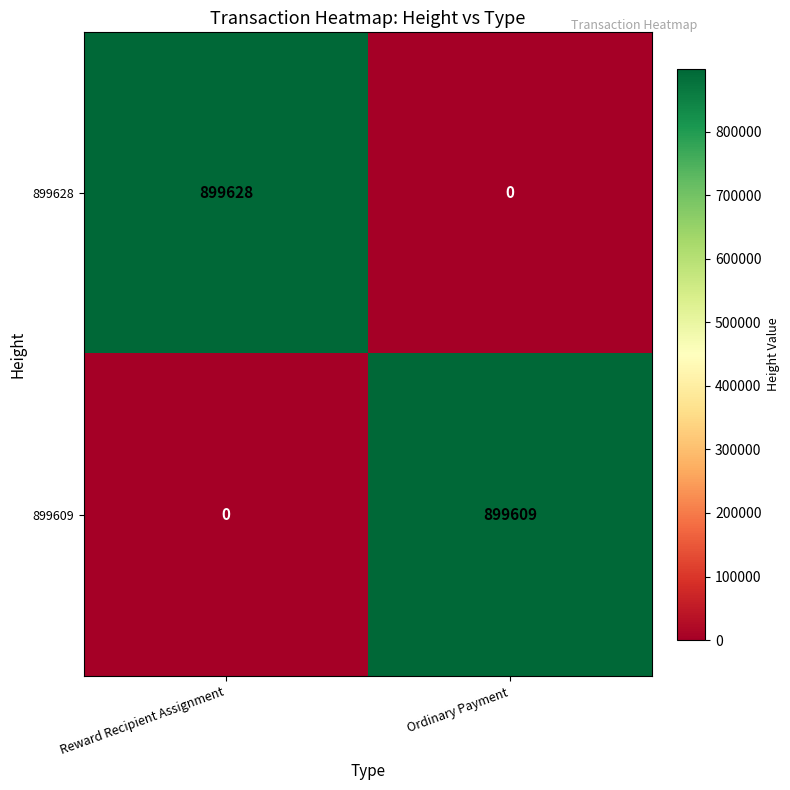

Which series has the largest range (max minus min)?

899628